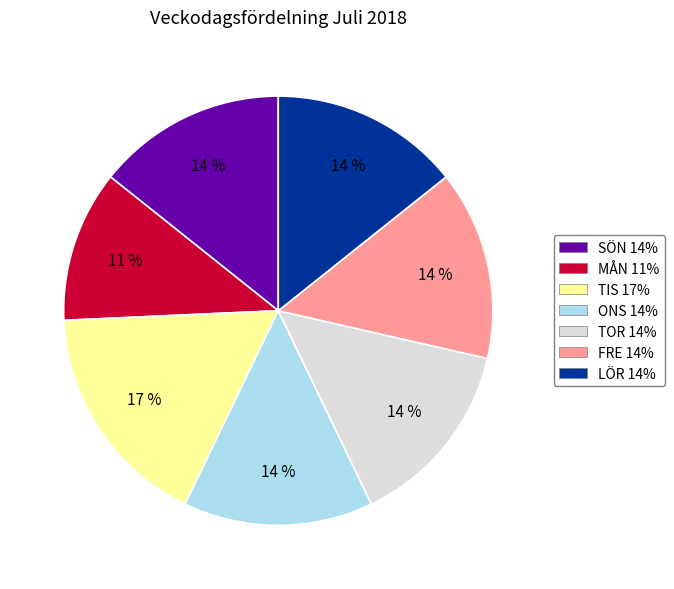

How many segments does this pie chart have?

7